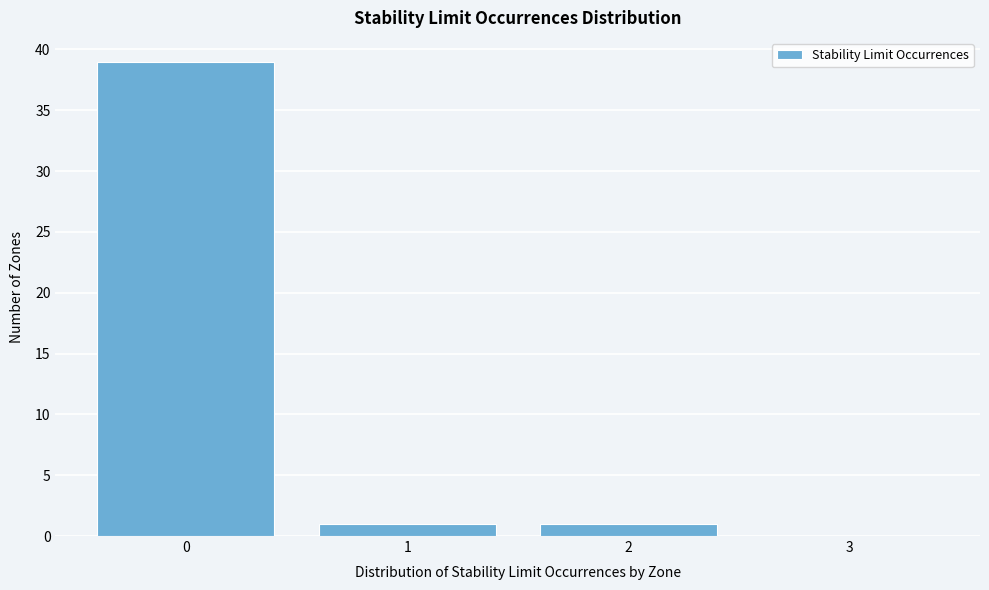

What is the height of the bar covering 1.5 to 2.5 on the x-axis? The values are not printed on the chart, so give them approximately, as read against the axis.

1